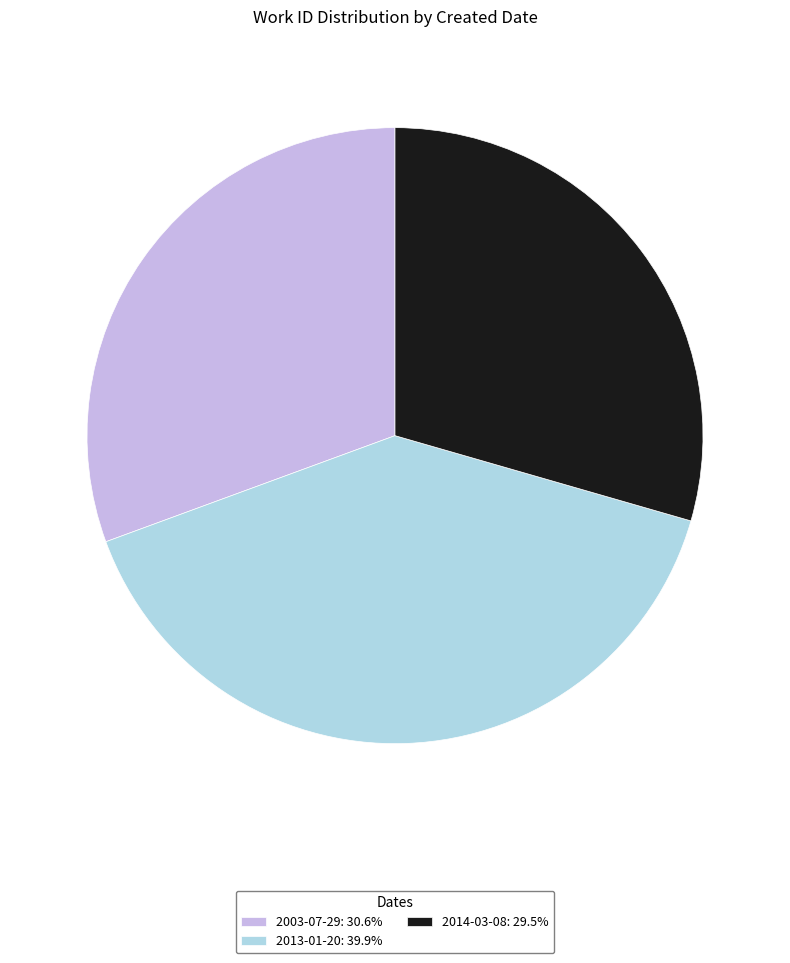

Count the number of slices in the pie.

3